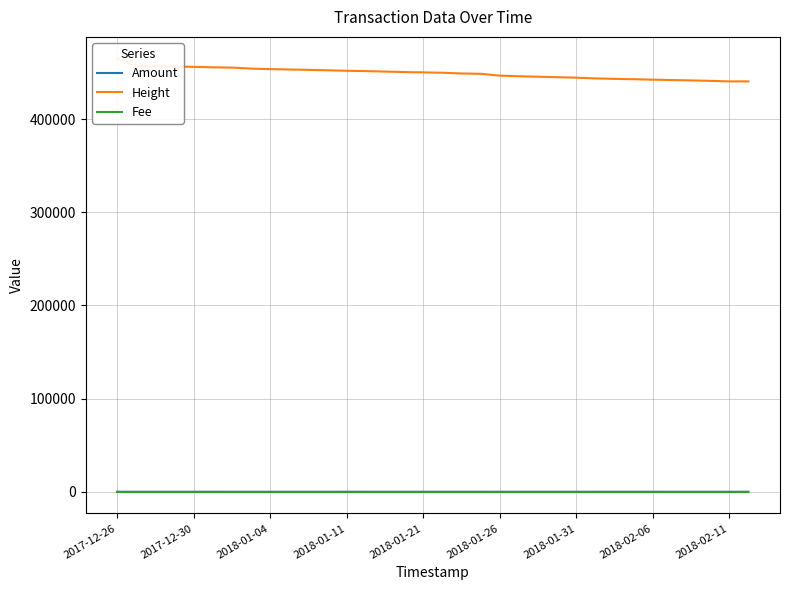

Which series ends up on top after the final intersection of Fee and Amount?

Fee